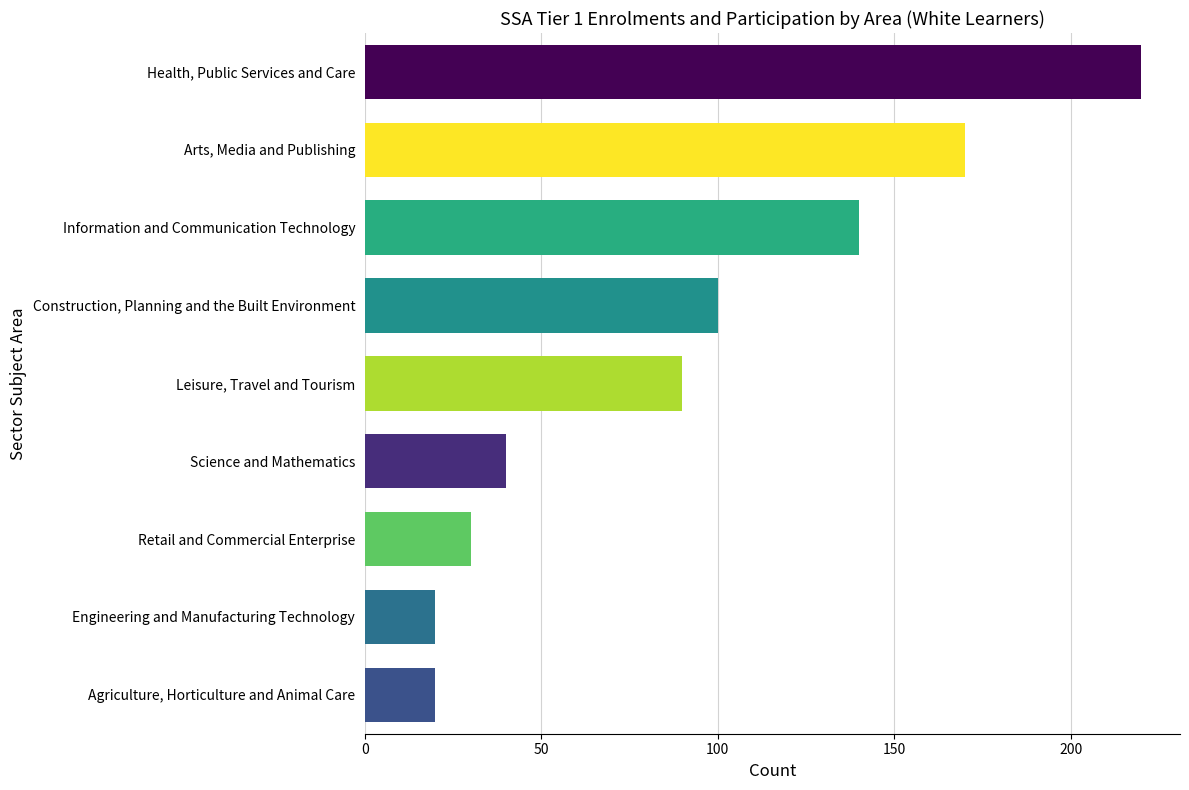

What is the change in value from Information and Communication Technology to Health, Public Services and Care?

+80